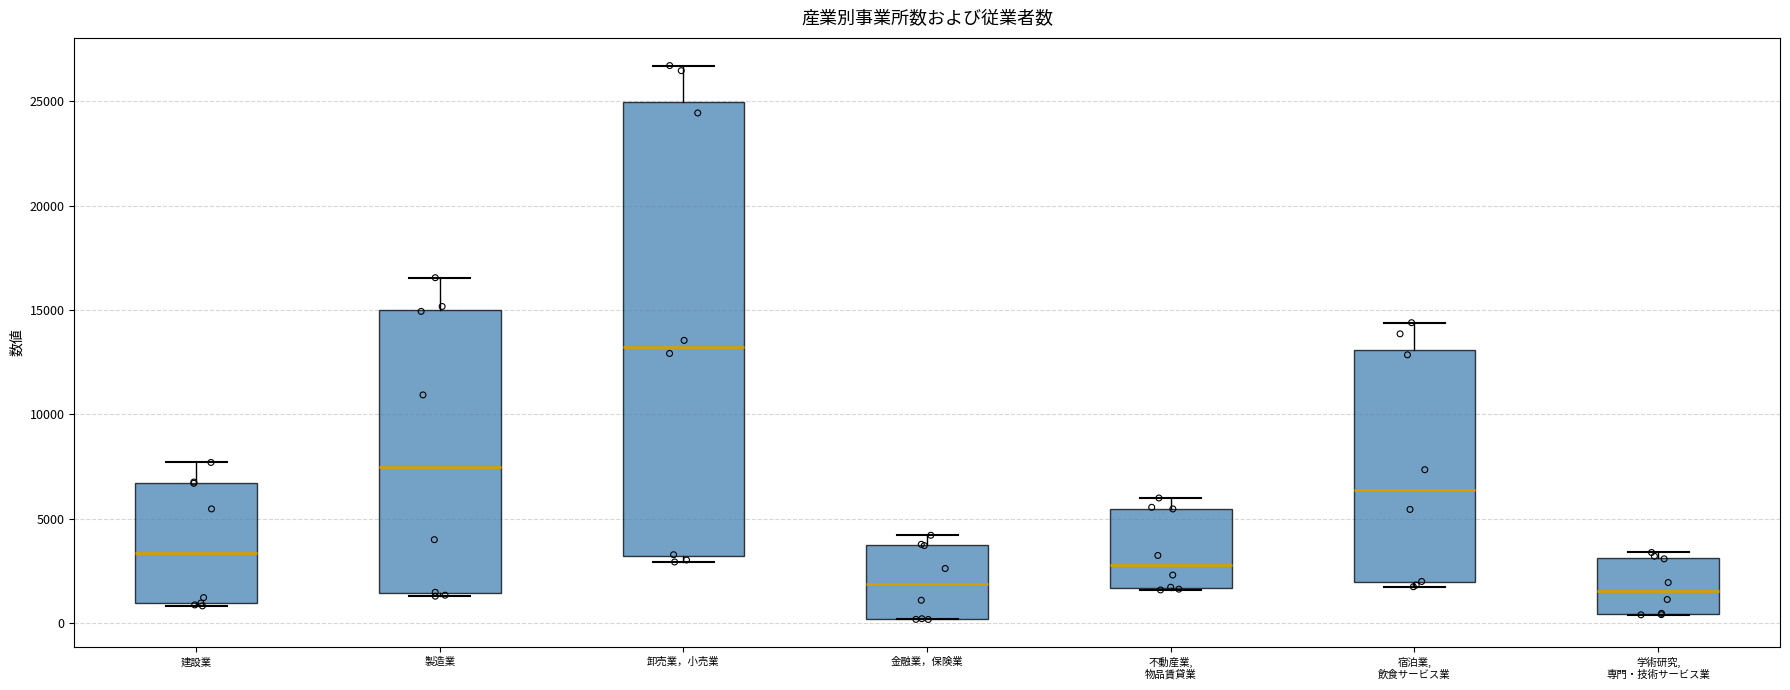

Reading left to right, transcribe this box plot: for each box, give where its median line is, the range the box spans, and where its two whiskers end, as read against the y-axis. The values are not printed on the chart, so give them approximately, as read against the axis.

建設業: median 3500, box 1000 to 6500, whiskers 1000 to 7500
製造業: median 7500, box 1500 to 15000, whiskers 1500 (just below the box's lower edge) to 16500
卸売業，小売業: median 13000, box 3000 to 25000, whiskers 3000 (just below the box's lower edge) to 26500
金融業，保険業: median 2000, box 0 to 3500, whiskers 0 to 4000
不動産業, 物品賃貸業: median 3000, box 1500 to 5500, whiskers 1500 to 6000
宿泊業, 飲食サービス業: median 6500, box 2000 to 13000, whiskers 1500 to 14500
学術研究, 専門・技術サービス業: median 1500, box 500 to 3000, whiskers 500 to 3500